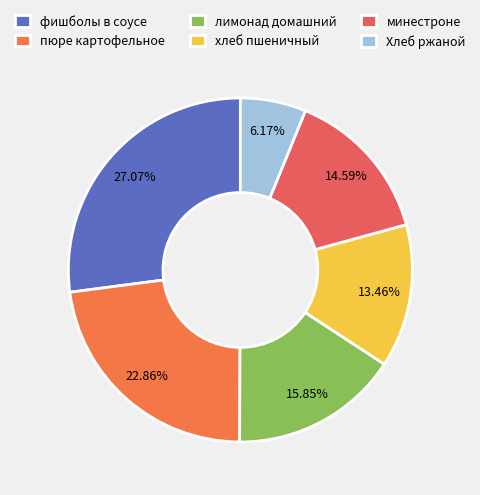

True or false: Хлеб ржаной accounts for 1% of the total.

False